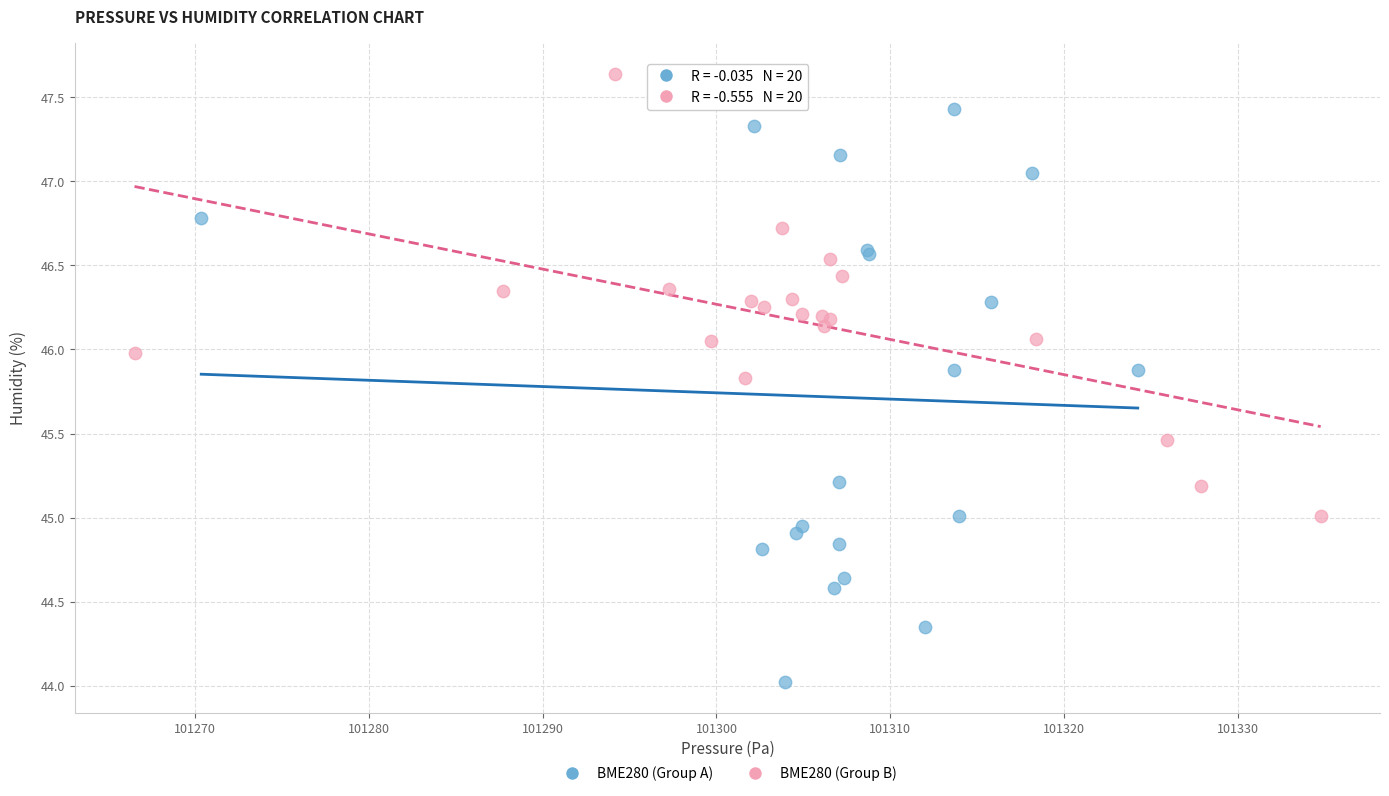

Which series has the largest Y range (max minus min)?

BME280 (Group A)